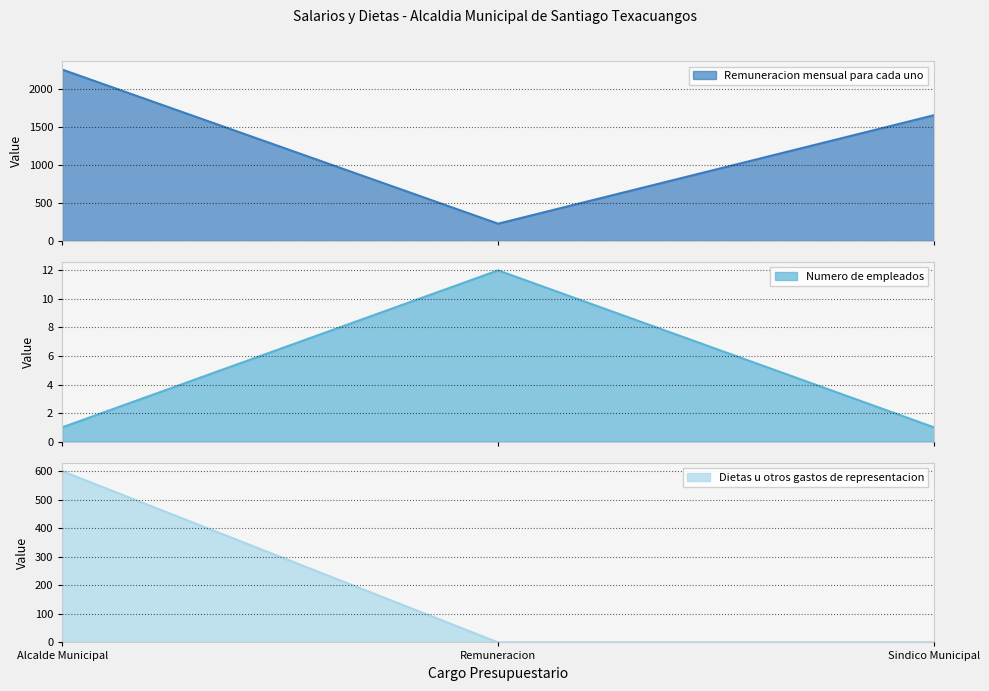

What is the value of the Remuneracion mensual para cada uno point at the 1st from the left?

2250